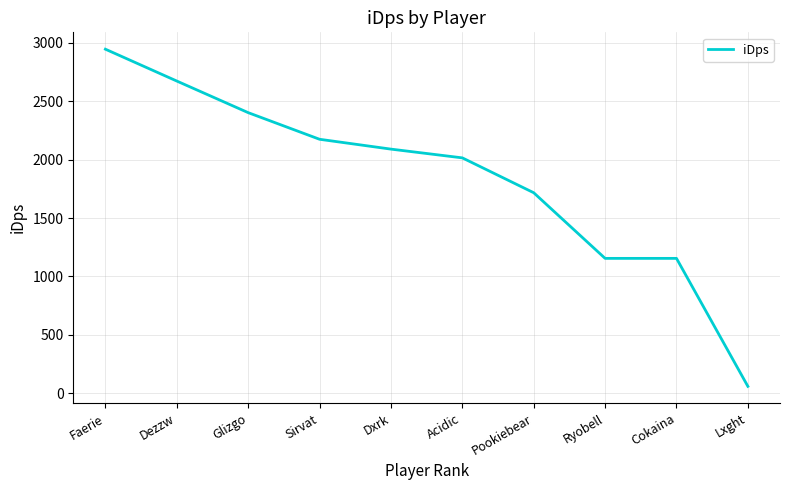

How many values exceed 2090?

5